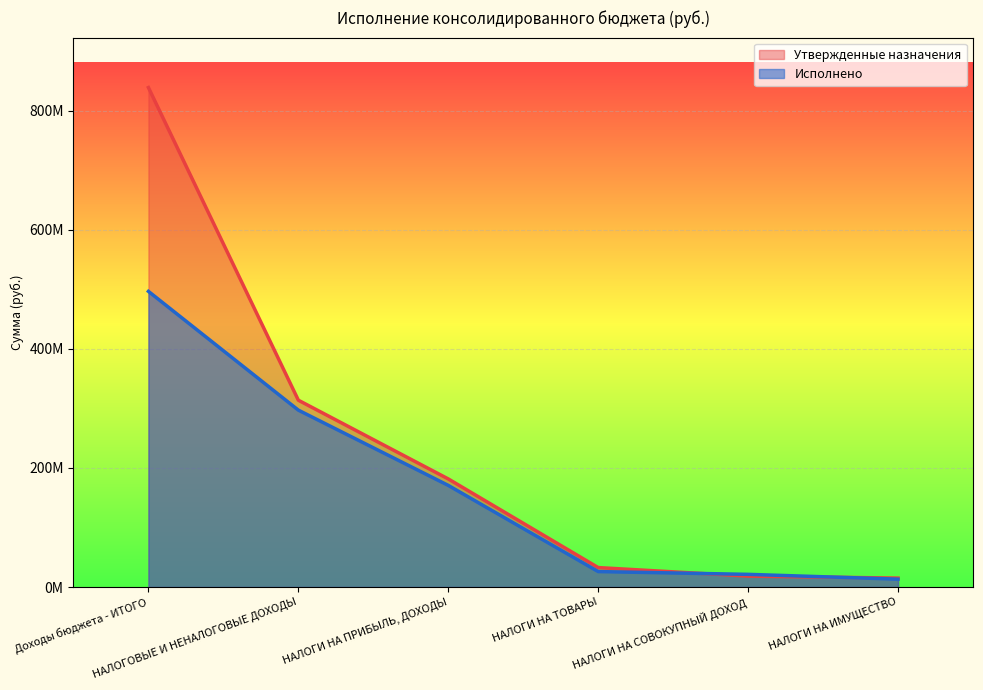

Which has a higher value, НАЛОГИ НА ТОВАРЫ or Доходы бюджета - ИТОГО?

Доходы бюджета - ИТОГО